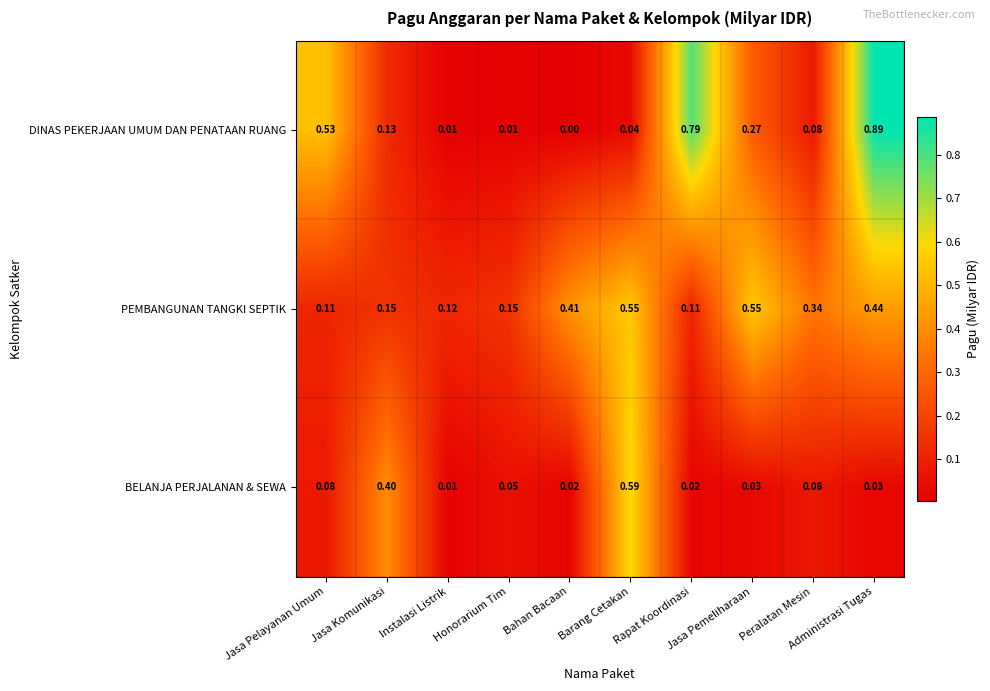

Which series has the widest spread of values?

DINAS PEKERJAAN UMUM DAN PENATAAN RUANG